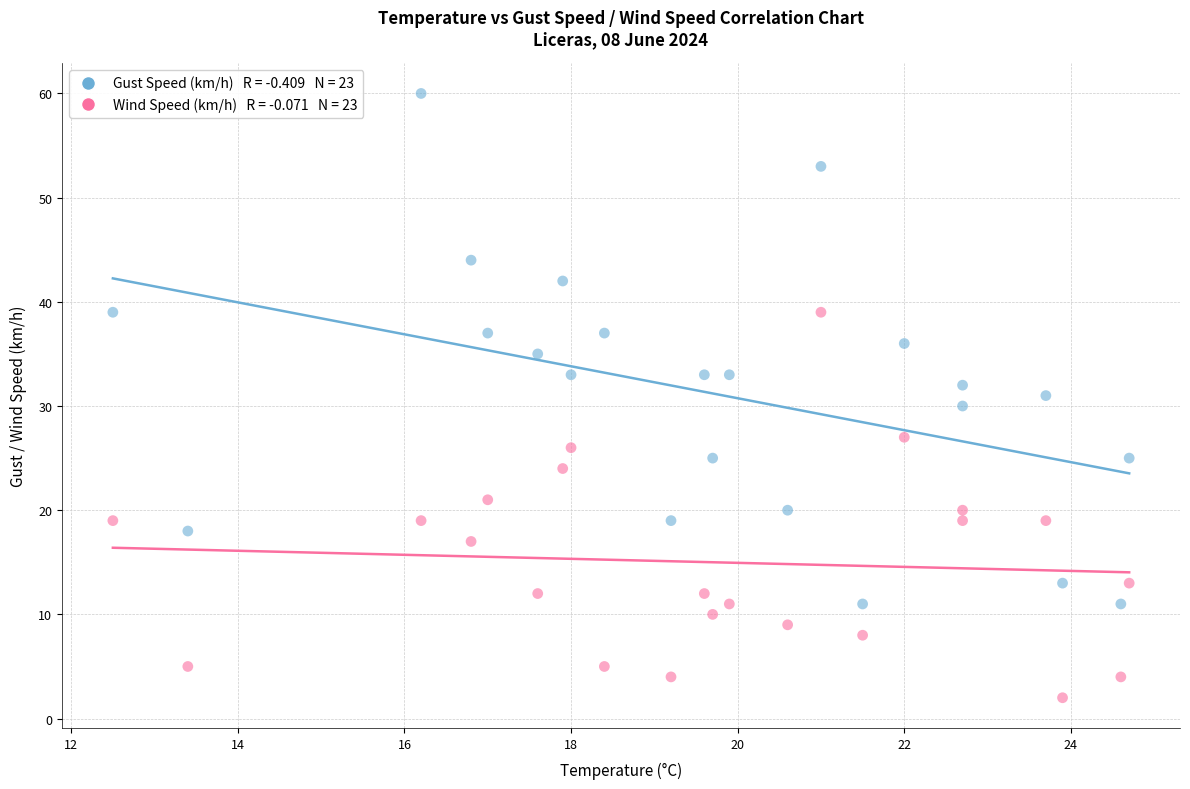

Across all data points, what is the range of Y values (max minus min)?

58